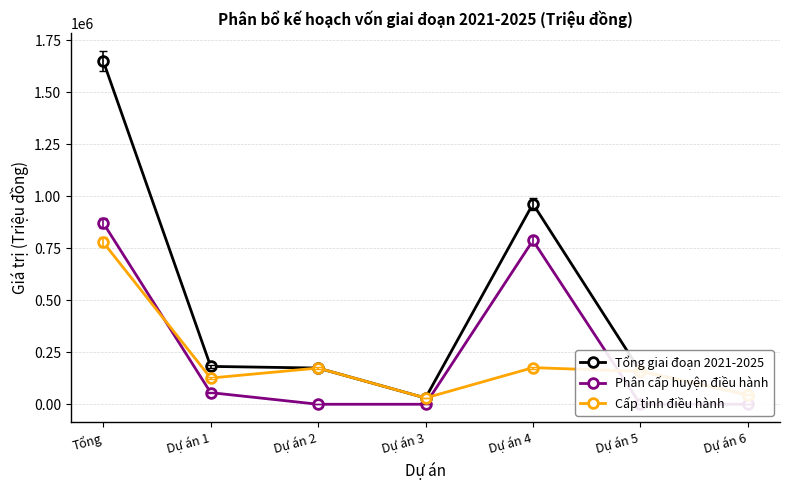

List the labels in order of Tổng giai đoạn 2021-2025 value, largest first.

Tổng, Dự án 4, Dự án 1, Dự án 2, Dự án 5, Dự án 6, Dự án 3